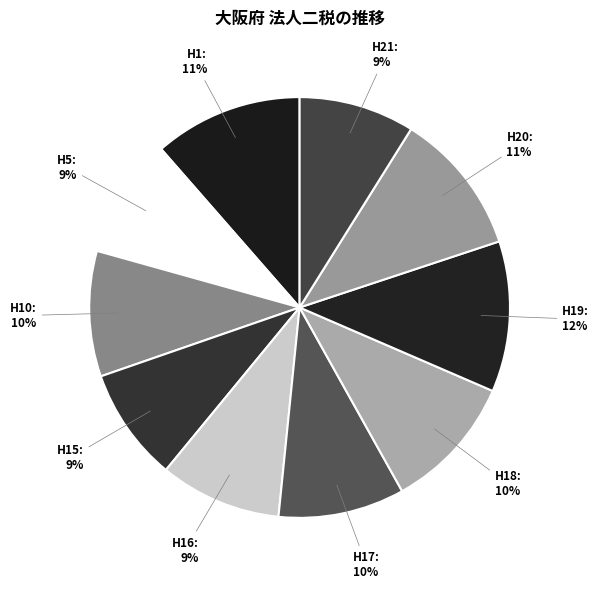

The H21 slice represents 1% of the pie. True or false?

False